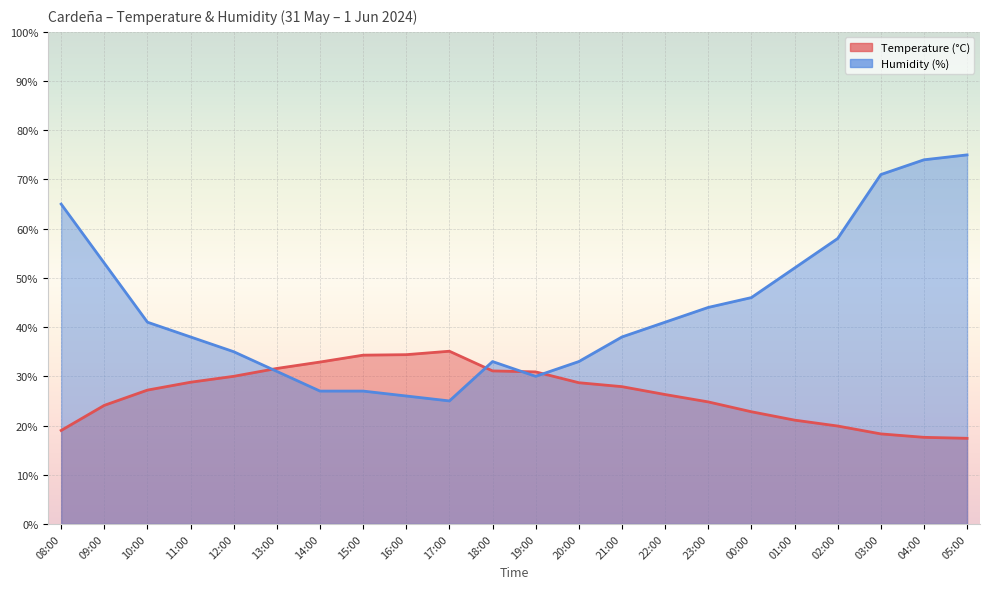

Where is the first local maximum for Humidity (%)?

18:00